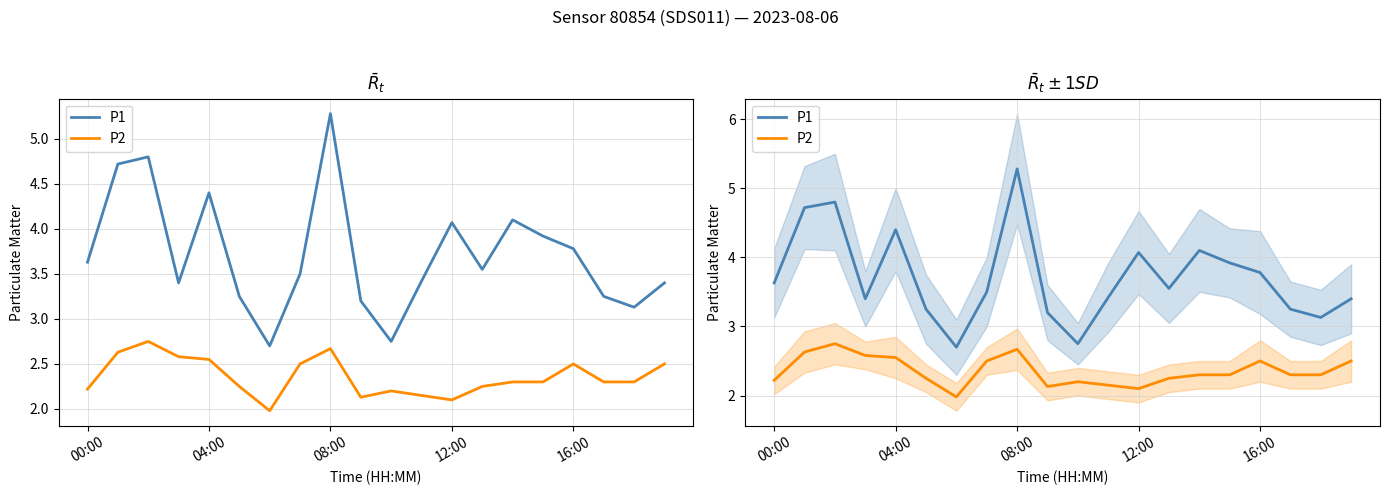

At 12:00, list the series in order from smallest to largest.

P2, P1